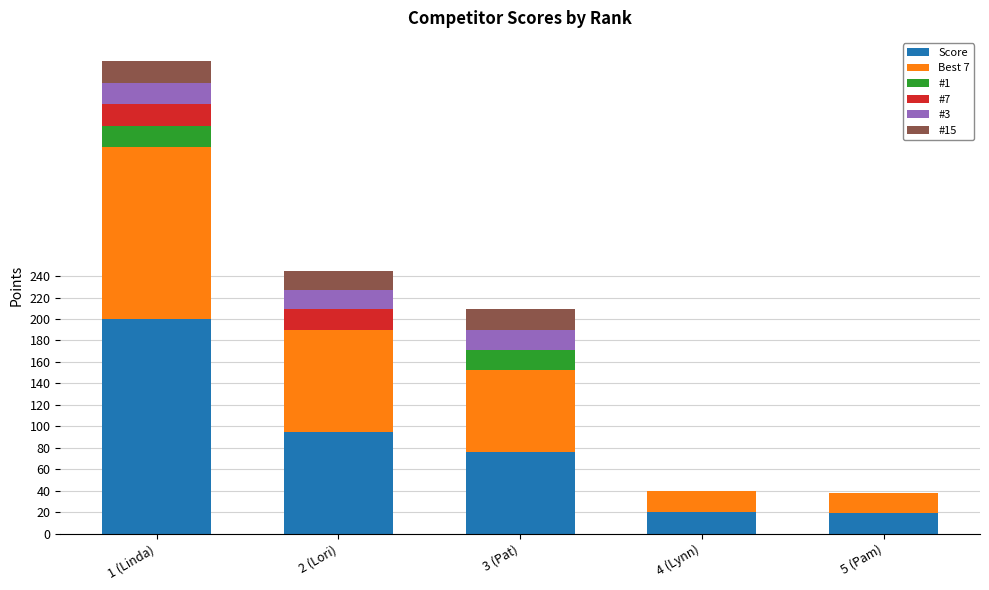

At which category is the sum across all series the highest?

1 (Linda)